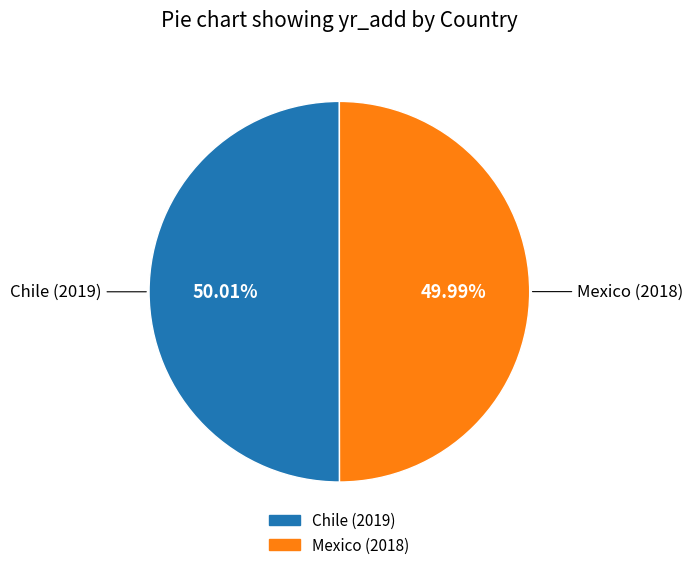

Combined, do Mexico and Chile account for over 50%?

Yes